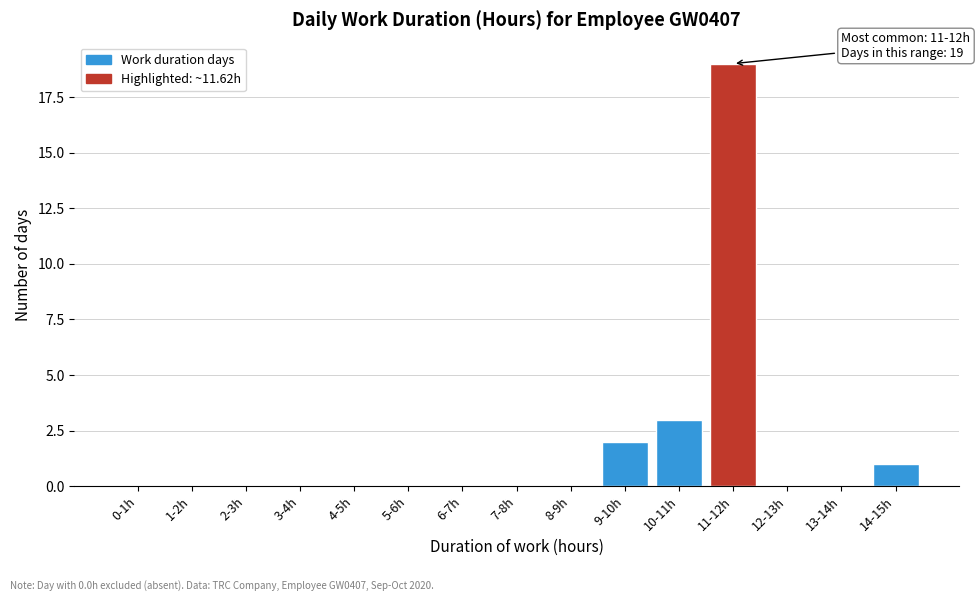

Reading right to left, what are all the values shown in this chart?

14-15h=1	13-14h=0	12-13h=0	11-12h=19	10-11h=3	9-10h=2	8-9h=0	7-8h=0	6-7h=0	5-6h=0	4-5h=0	3-4h=0	2-3h=0	1-2h=0	0-1h=0